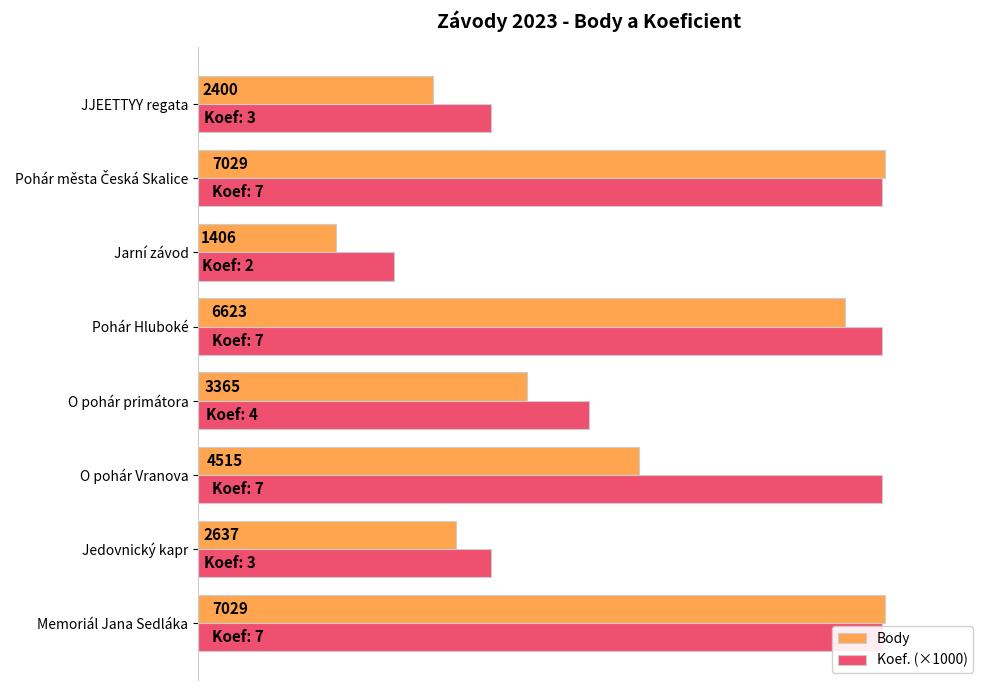

What are all the series names shown in the legend?

Body, Koef. (×1000)